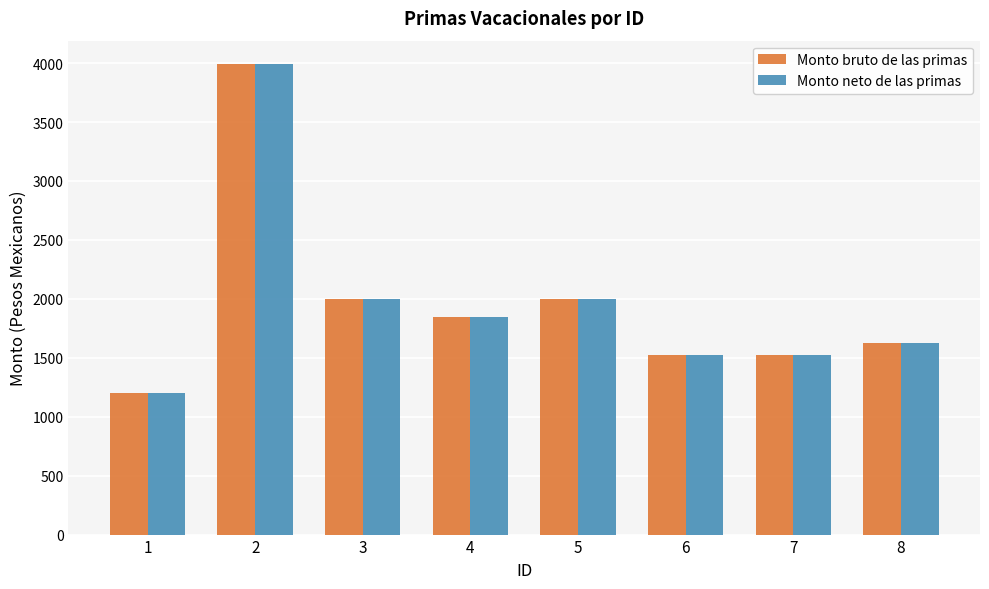

How many bars are there in each group?

2